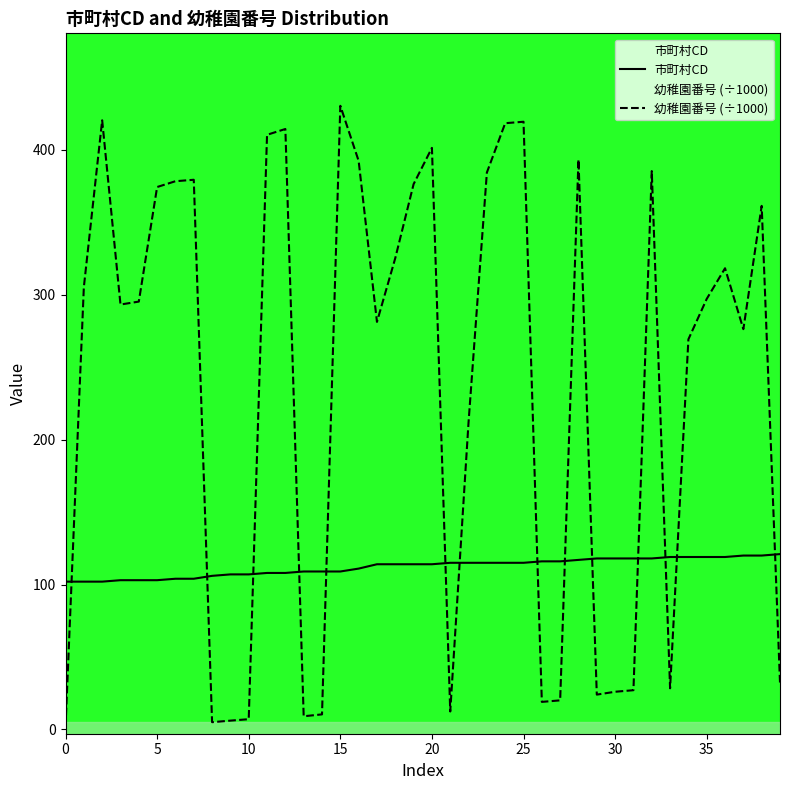

At how many categories does at least one series exceed 198?

26